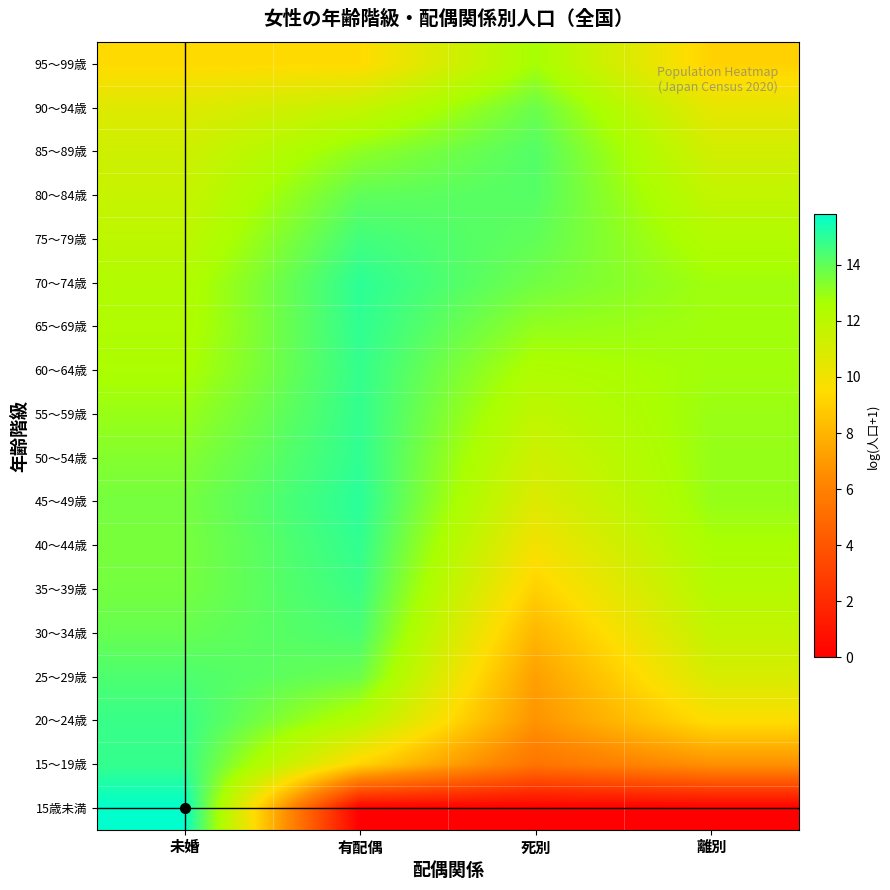

At how many categories does at least one series exceed 4?

4